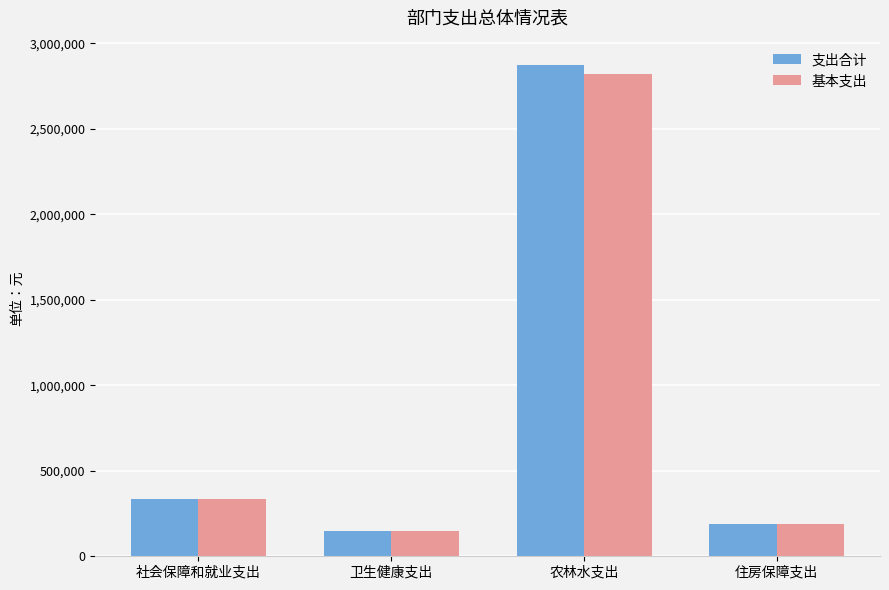

Rank the series at 农林水支出 from highest to lowest value.

支出合计, 基本支出